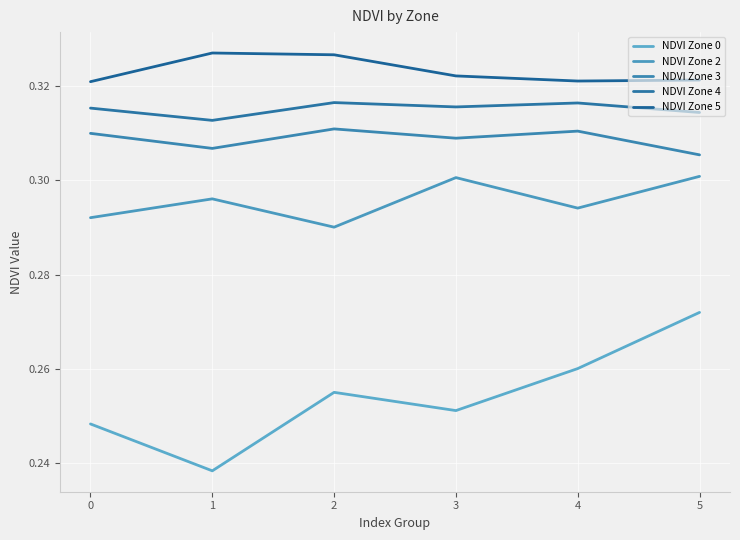

Reading right to left, transcribe all the data shown in this chart.

NDVI Zone 0: 5=0.3	4=0.3	3=0.3	2=0.3	1=0.2	0=0.2
NDVI Zone 2: 5=0.3	4=0.3	3=0.3	2=0.3	1=0.3	0=0.3
NDVI Zone 3: 5=0.3	4=0.3	3=0.3	2=0.3	1=0.3	0=0.3
NDVI Zone 4: 5=0.3	4=0.3	3=0.3	2=0.3	1=0.3	0=0.3
NDVI Zone 5: 5=0.3	4=0.3	3=0.3	2=0.3	1=0.3	0=0.3